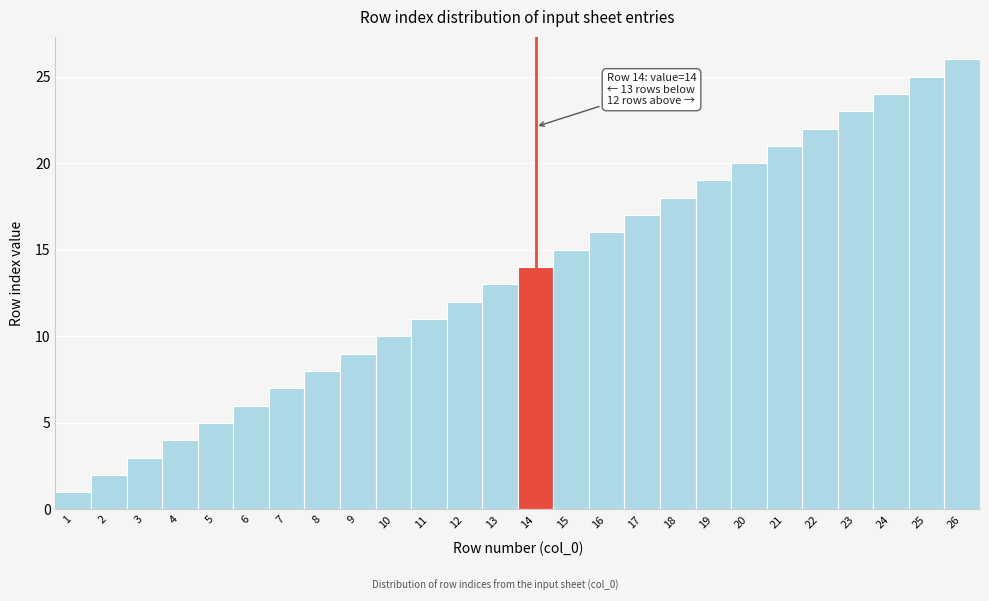

What is the sum of all values?

351